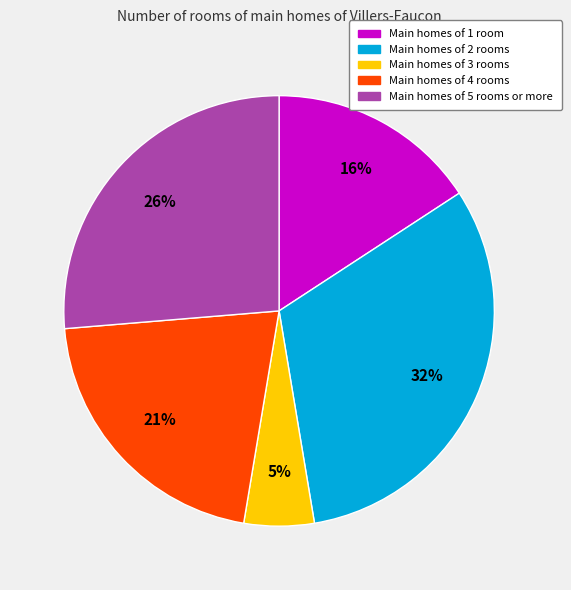

True or false: Main homes of 4 rooms accounts for 21% of the total.

True